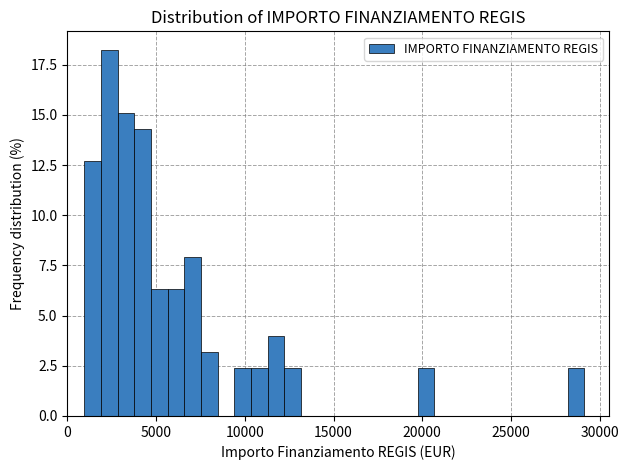

Around what value on the x-axis is the tallest bar? Give the approximate position of its centre, as read against the axis.

2500